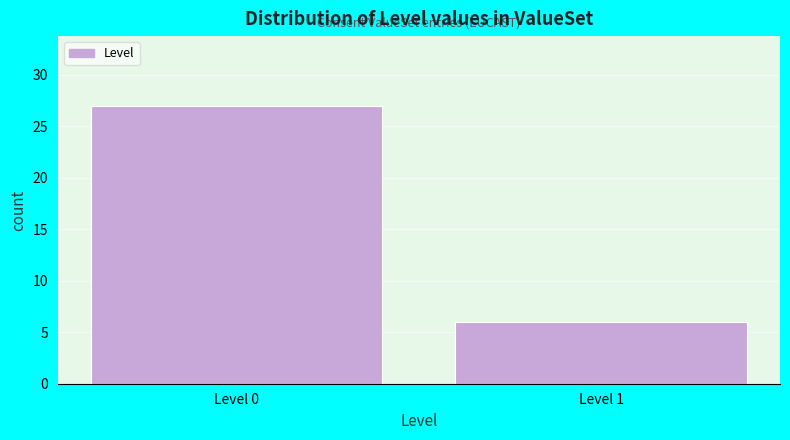

Reading left to right, what are all the values shown in this chart?

Level 0=27	Level 1=6